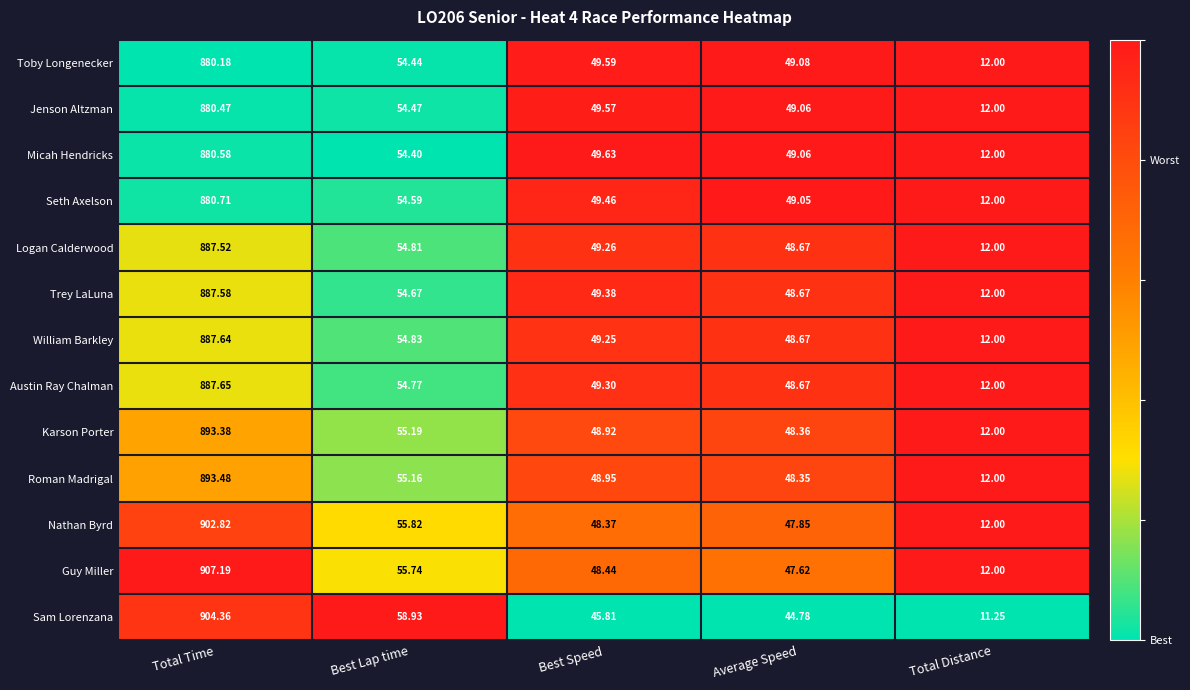

What is the spread (max minus min) of values at Best Speed?

3.8